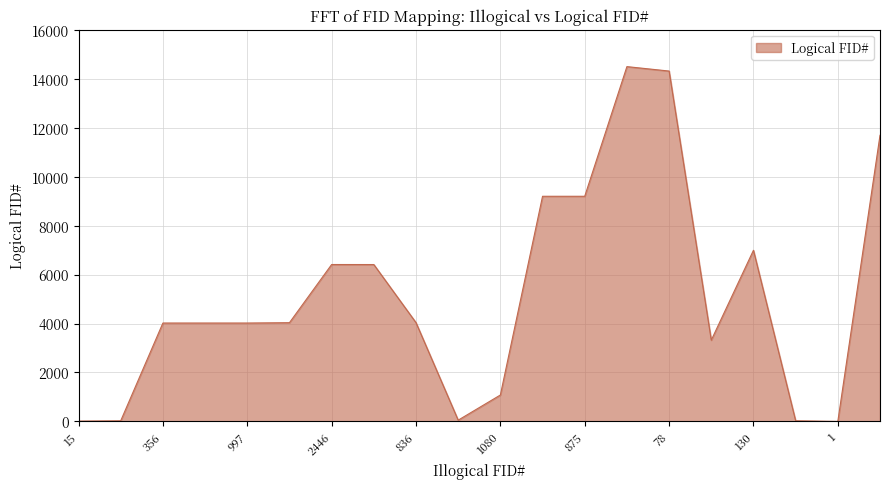

What is the difference between the maximum and minimum values?

14492